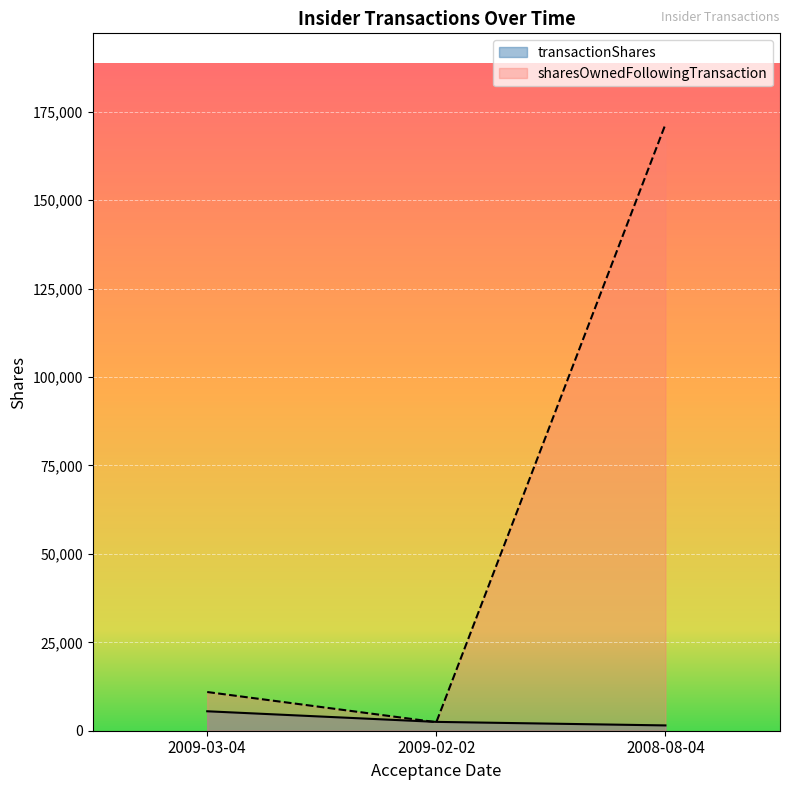

Reading left to right, transcribe all the data shown in this chart.

transactionShares: 5500	2500	1500
sharesOwnedFollowingTransaction: 10945	2410	171470